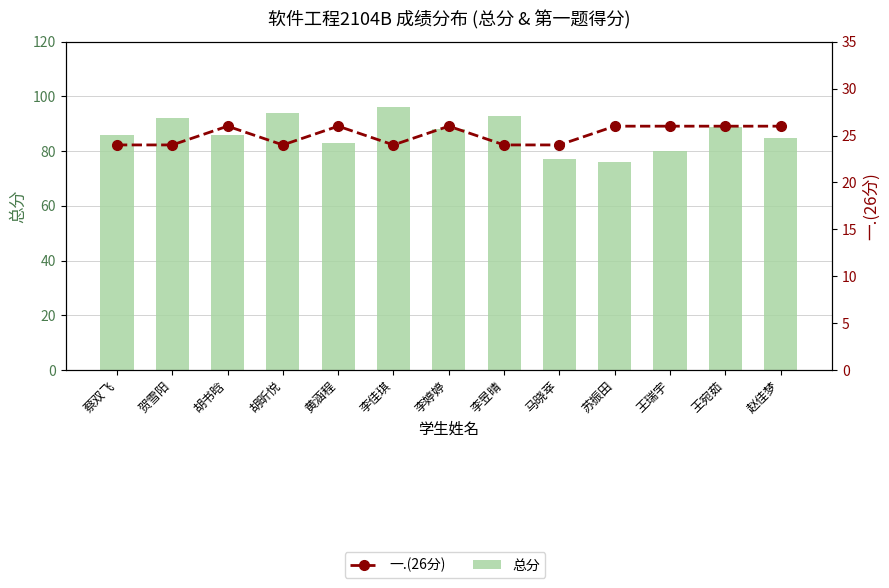

List the labels in order of 总分 value, smallest first.

苏振田, 马晓萃, 王瑞宇, 黄涵程, 赵佳梦, 蔡双飞, 胡书晗, 李婷婷, 王宛茹, 贺雪阳, 李昱晴, 胡昕悦, 李佳琪